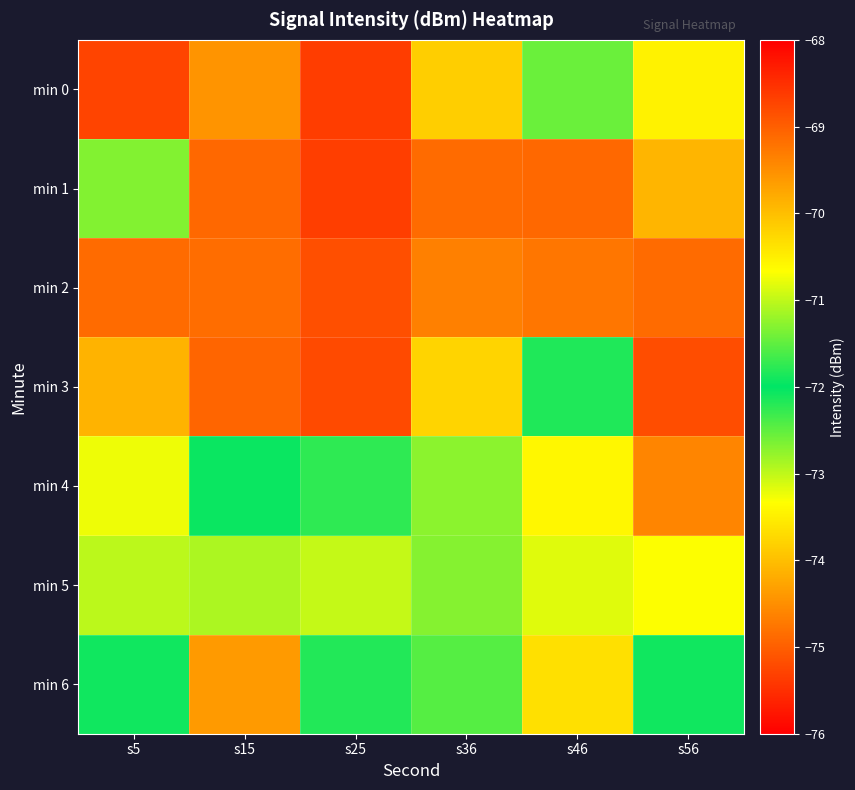

Reading right to left, extract all data points from this chart.

min 0: s56=-70.5	s46=-72.5	s36=-70.2	s25=-68.7	s15=-69.6	s5=-68.7
min 1: s56=-69.9	s46=-69.1	s36=-69.1	s25=-68.7	s15=-69.1	s5=-71.3
min 2: s56=-69.1	s46=-69.2	s36=-69.3	s25=-68.8	s15=-69.2	s5=-69.1
min 3: s56=-75.2	s46=-72.2	s36=-70.2	s25=-68.8	s15=-69.1	s5=-69.9
min 4: s56=-69.4	s46=-70.6	s36=-71.3	s25=-72.2	s15=-72.0	s5=-73.2
min 5: s56=-70.7	s46=-73.2	s36=-71.3	s25=-73.0	s15=-72.9	s5=-71.0
min 6: s56=-71.9	s46=-70.3	s36=-71.5	s25=-71.8	s15=-69.6	s5=-71.9